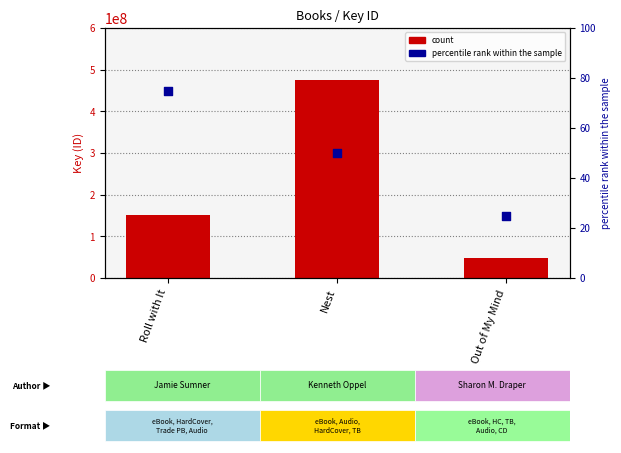

Which series reaches the minimum Y coordinate?

percentile rank within the sample